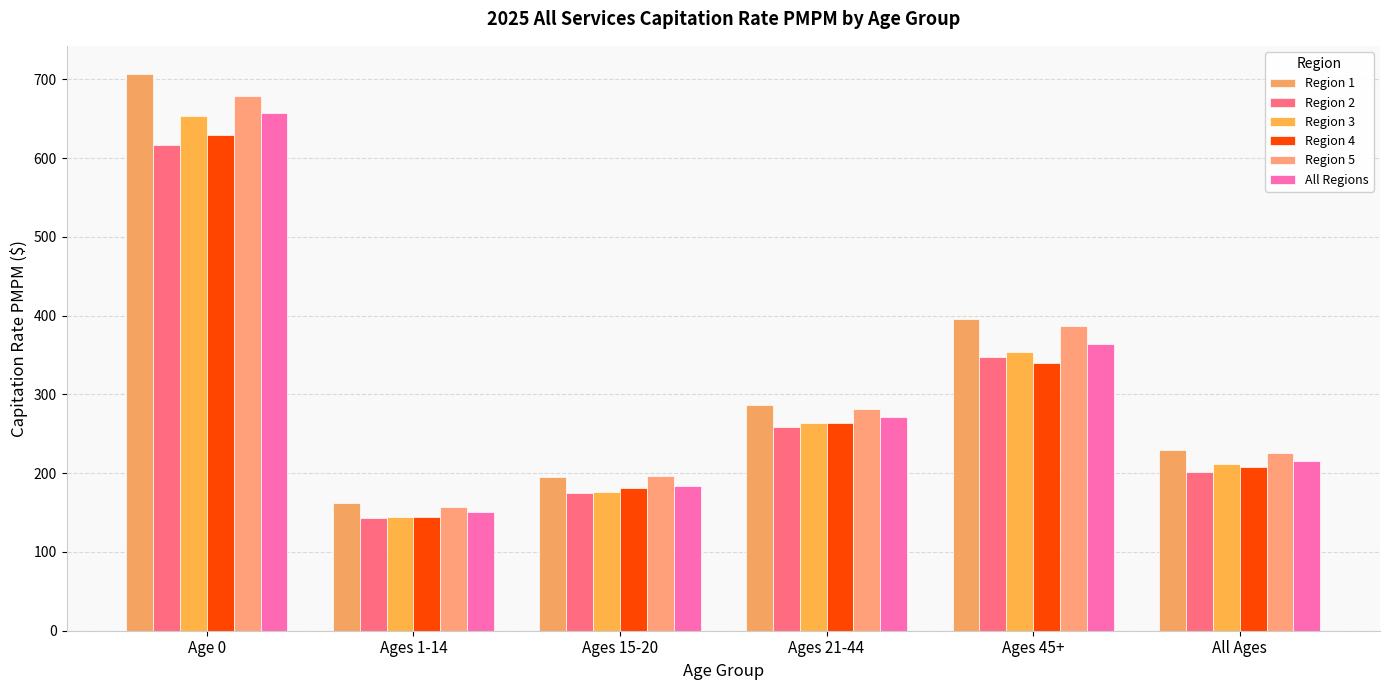

What is the average value of the All Regions series?

307.3